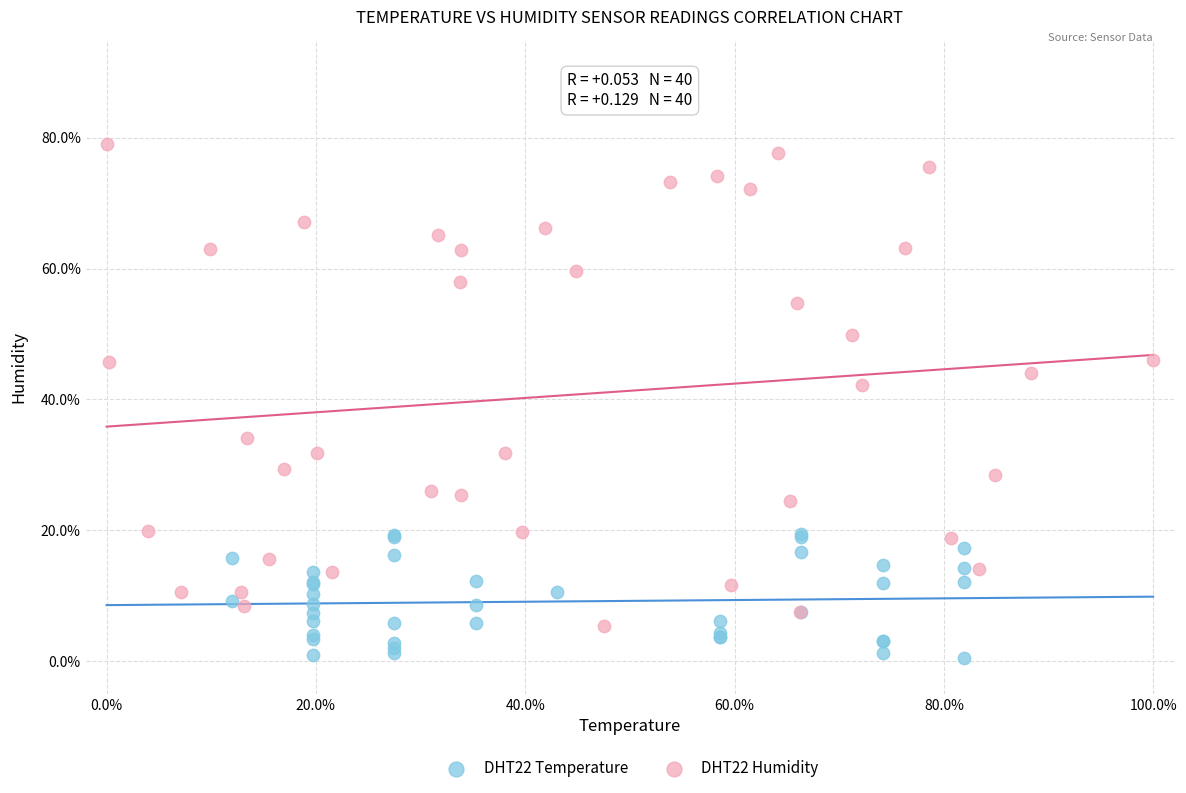

Which series has the largest Y range (max minus min)?

DHT22 Humidity